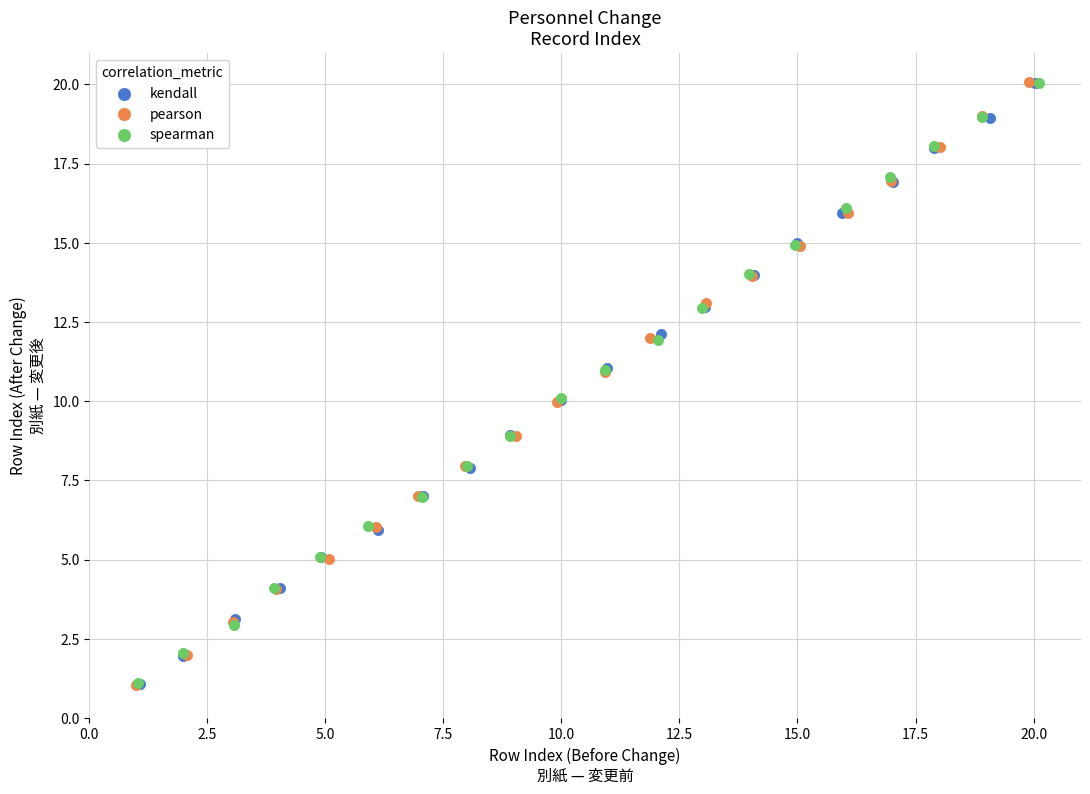

Which series has the widest spread of Y values?

pearson